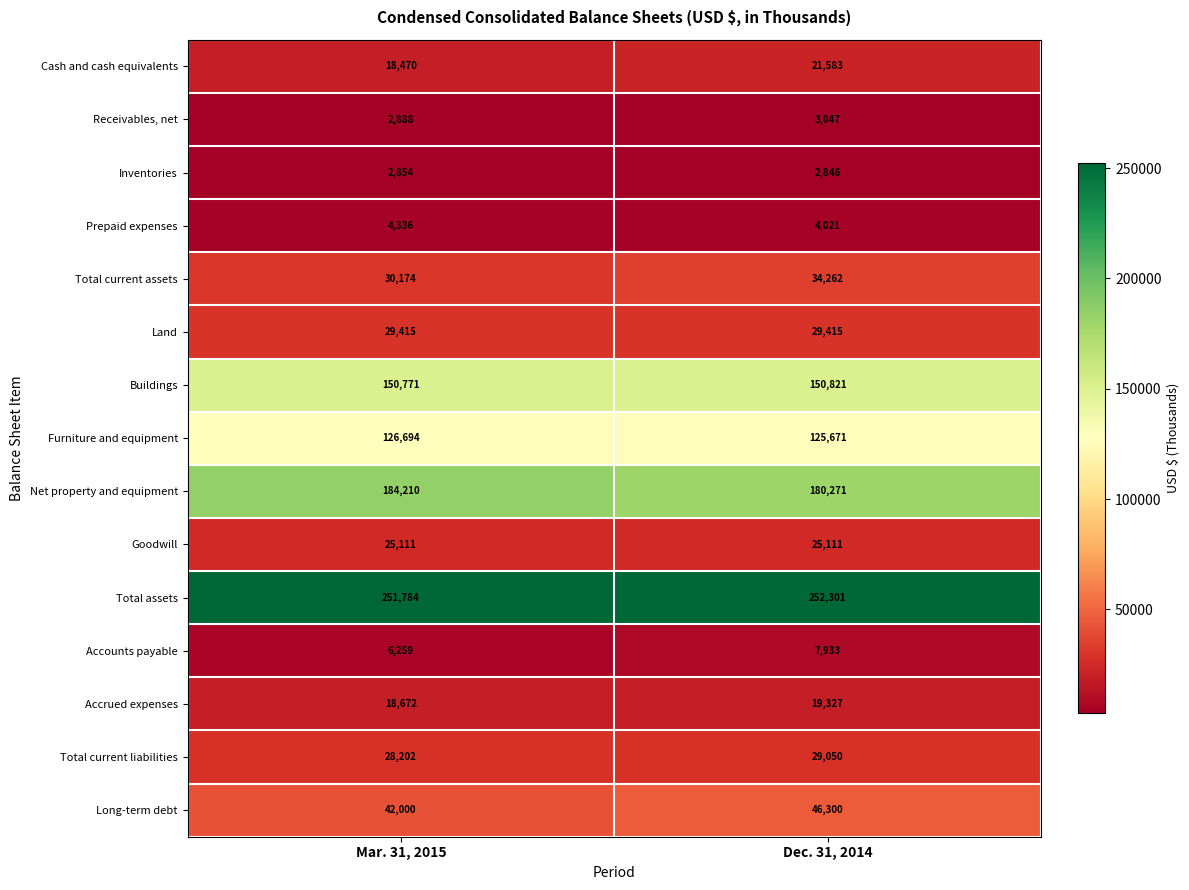

Between Mar. 31, 2015 and Dec. 31, 2014, which series saw the biggest shift?

Long-term debt